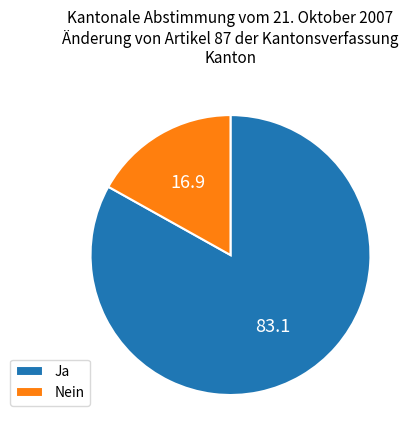

Which category has the smallest portion of the pie?

Nein